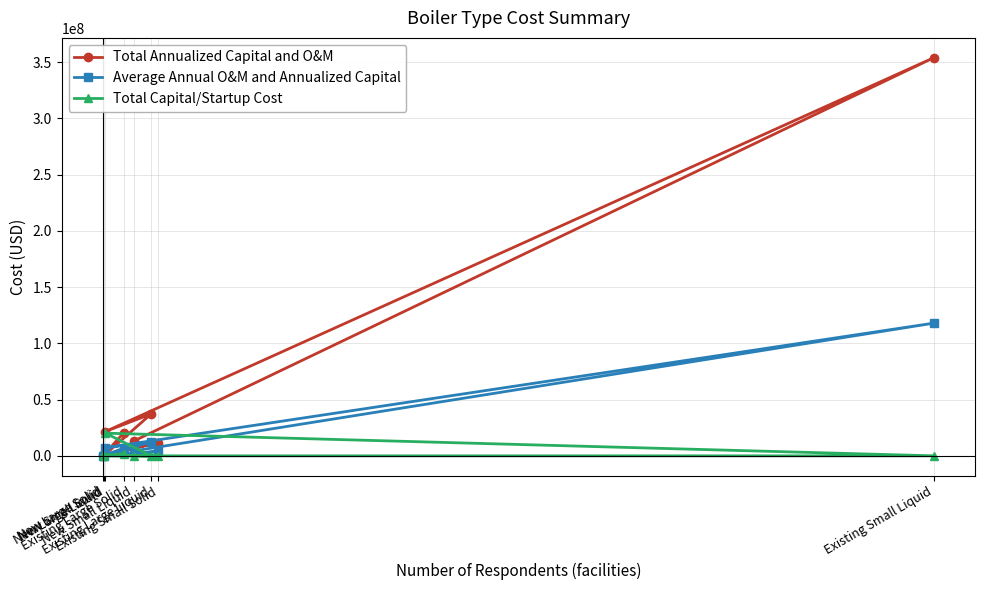

At which category is the sum across all series the highest?

Existing Small Liquid